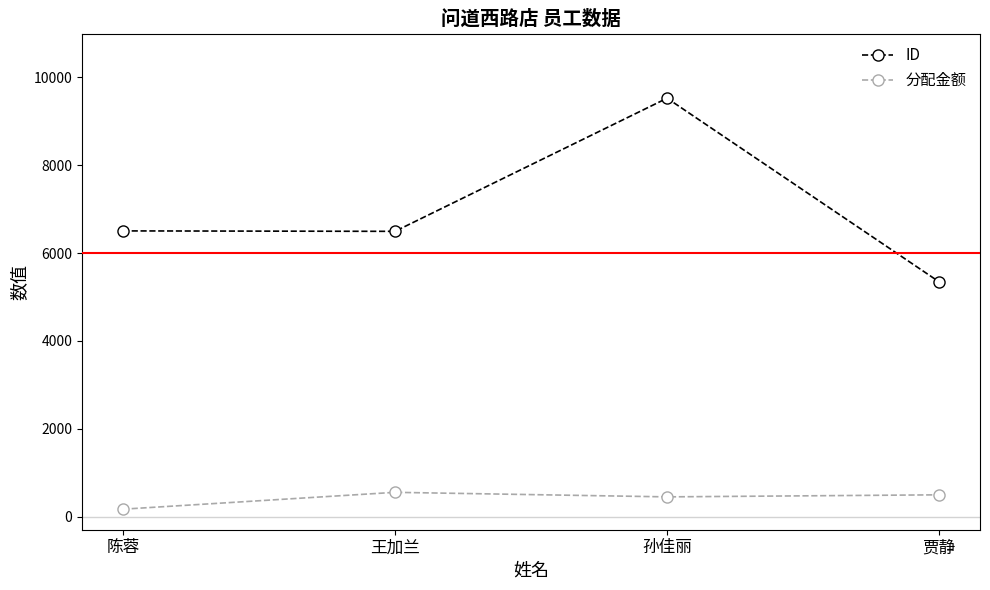

Which series changed the most between 王加兰 and 贾静?

ID